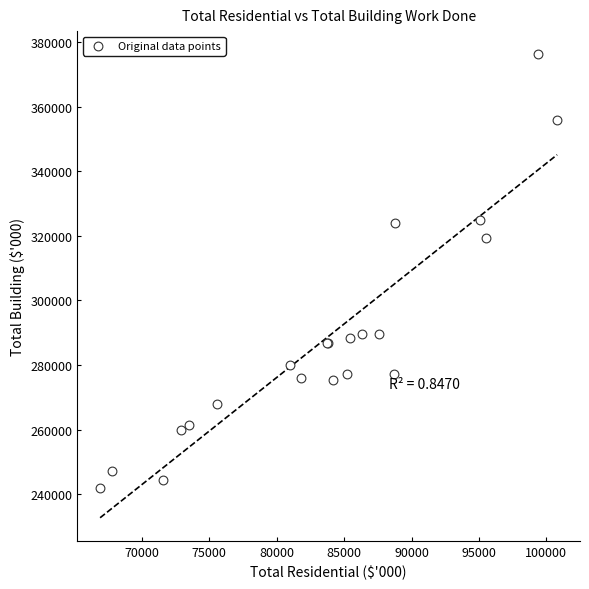

What Y value in the scatter plot is closest to 309150?

319300